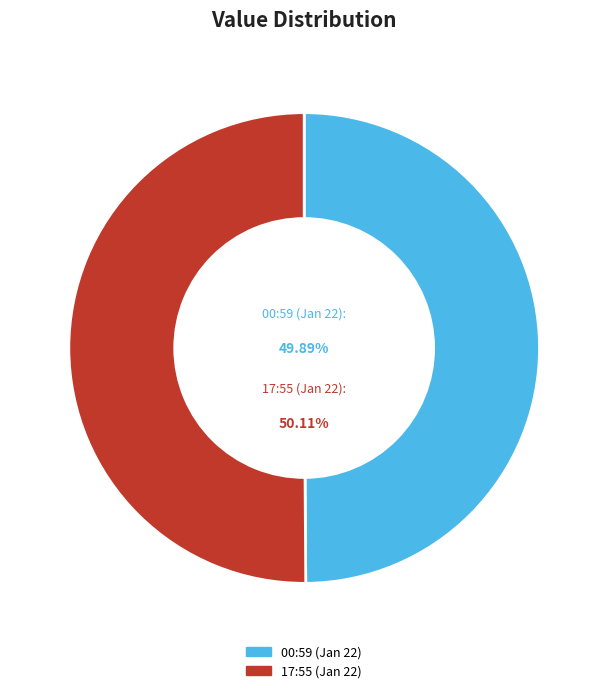

Is there a majority slice in this chart?

Yes